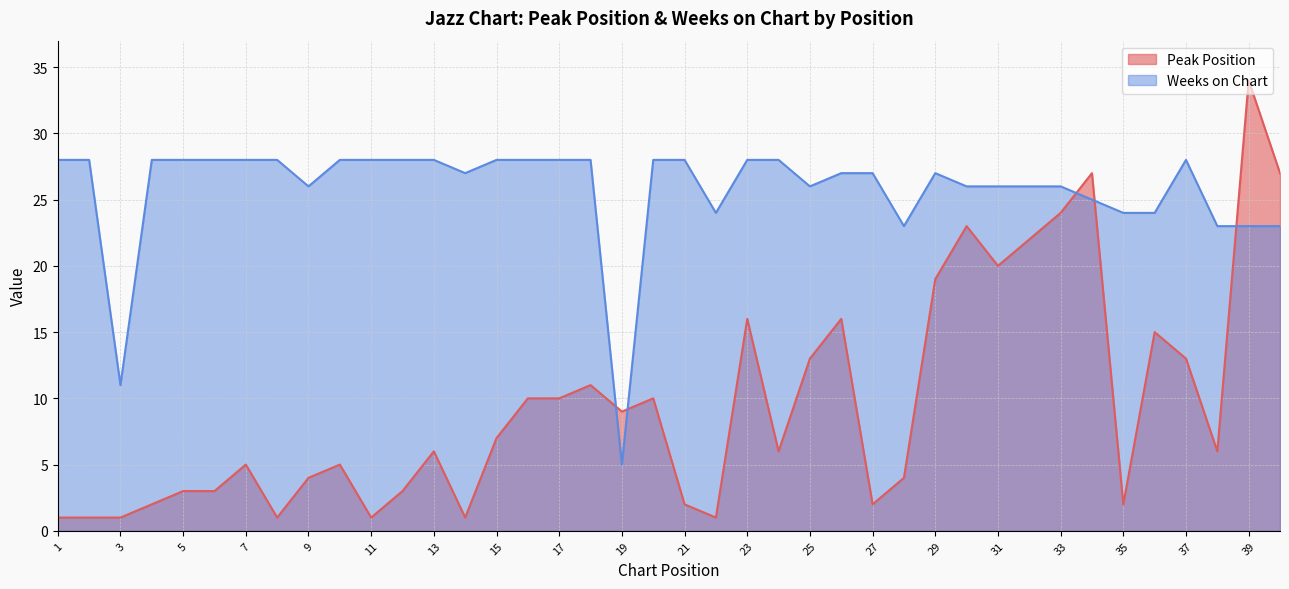

Reading right to left, transcribe all the data shown in this chart.

Peak Position: 27	34	6	13	15	2	27	24	22	20	23	19	4	2	16	13	6	16	1	2	10	9	11	10	10	7	1	6	3	1	5	4	1	5	3	3	2	1	1	1
Weeks on Chart: 23	23	23	28	24	24	25	26	26	26	26	27	23	27	27	26	28	28	24	28	28	5	28	28	28	28	27	28	28	28	28	26	28	28	28	28	28	11	28	28